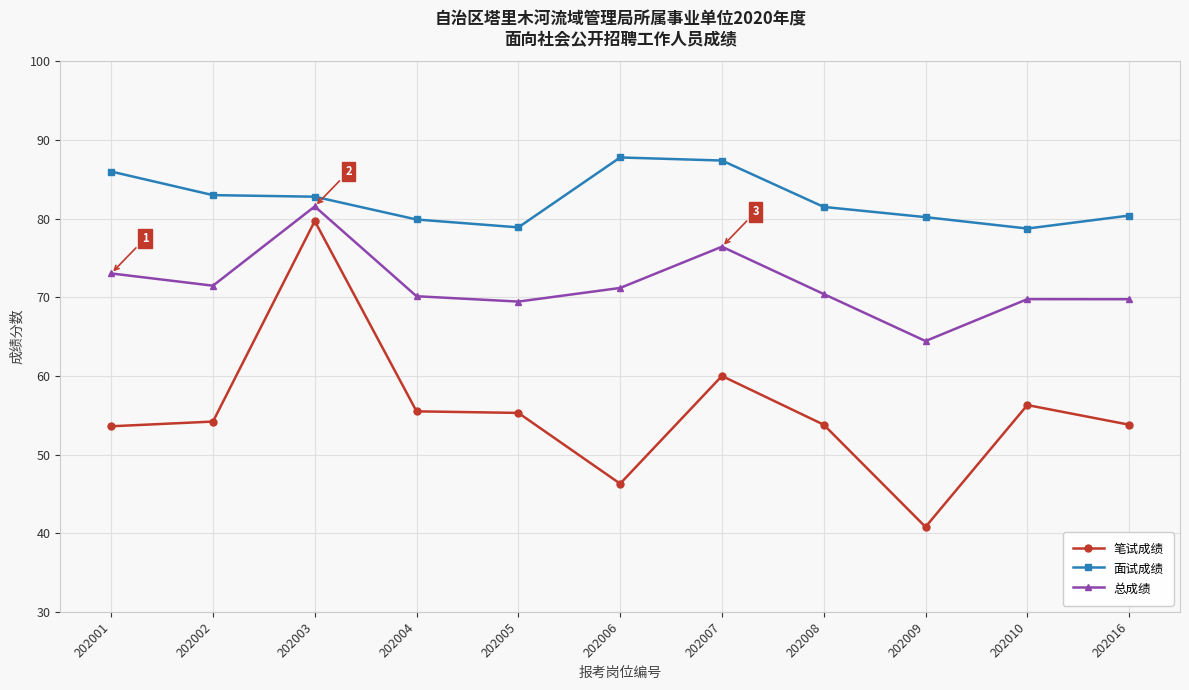

Which series has the widest spread of values?

笔试成绩